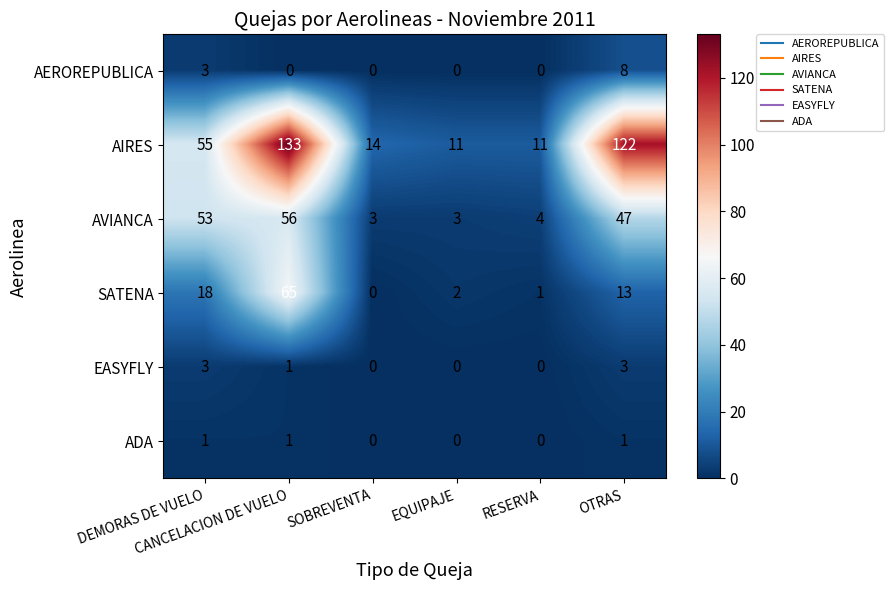

How many data points in AVIANCA are less than 47?

3